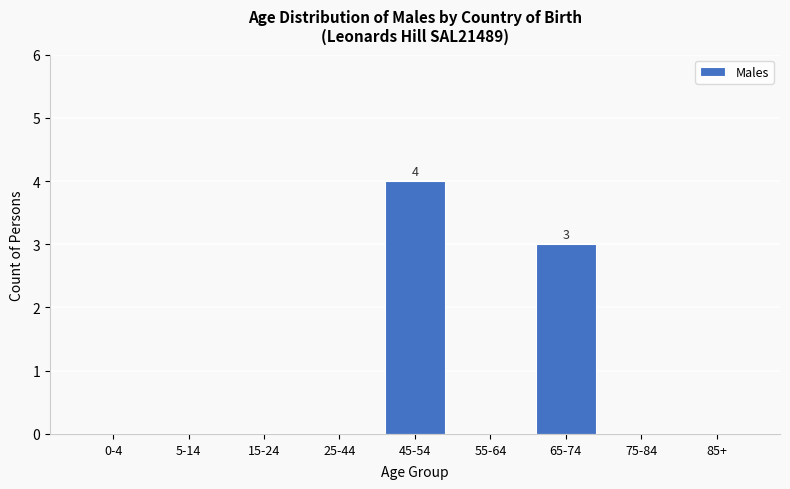

Reading left to right, what are all the values shown in this chart?

0-4=0	5-14=0	15-24=0	25-44=0	45-54=4	55-64=0	65-74=3	75-84=0	85+=0